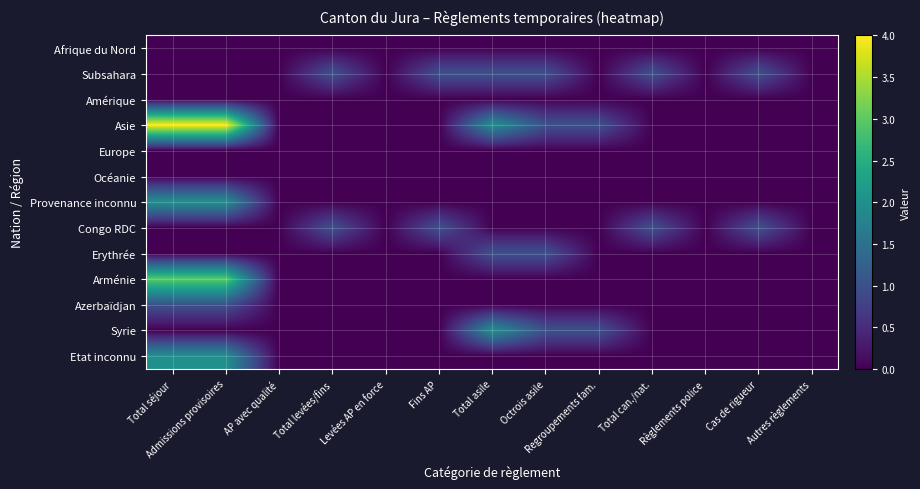

What is the maximum value shown in the chart?

4